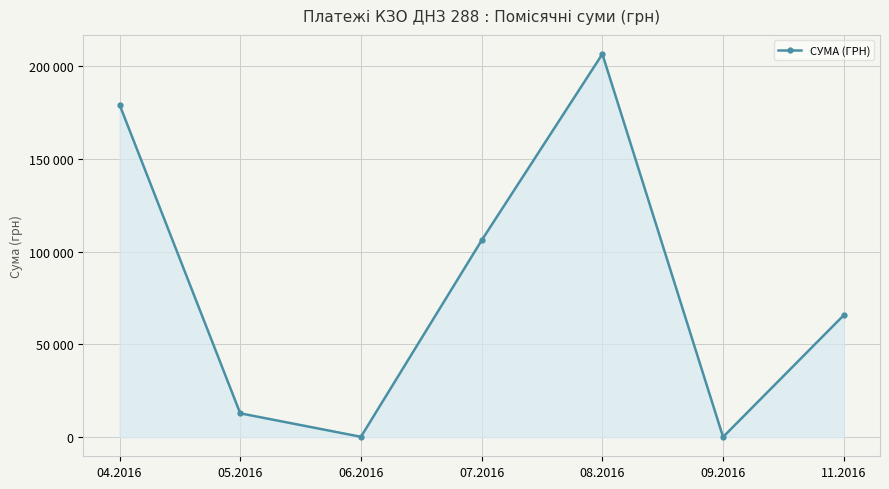

Where is the data nearest to the value 103358?

07.2016